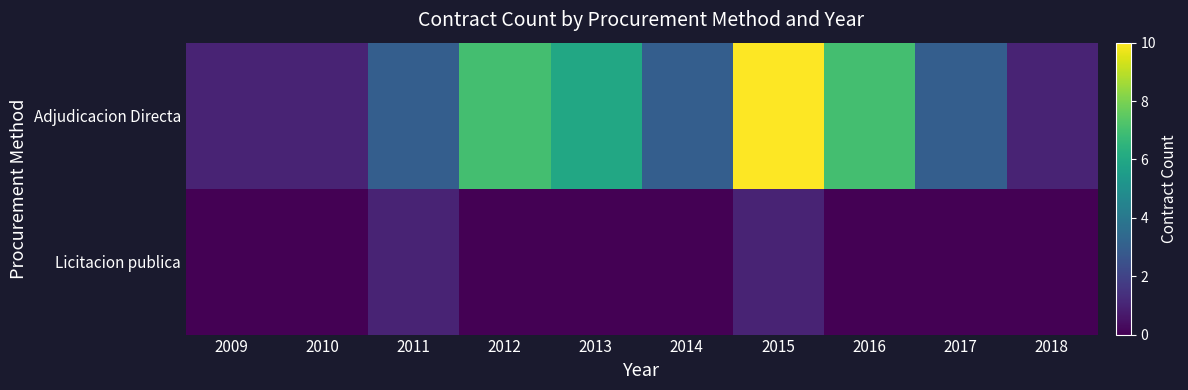

Which series has the largest total across all categories?

Adjudicacion Directa